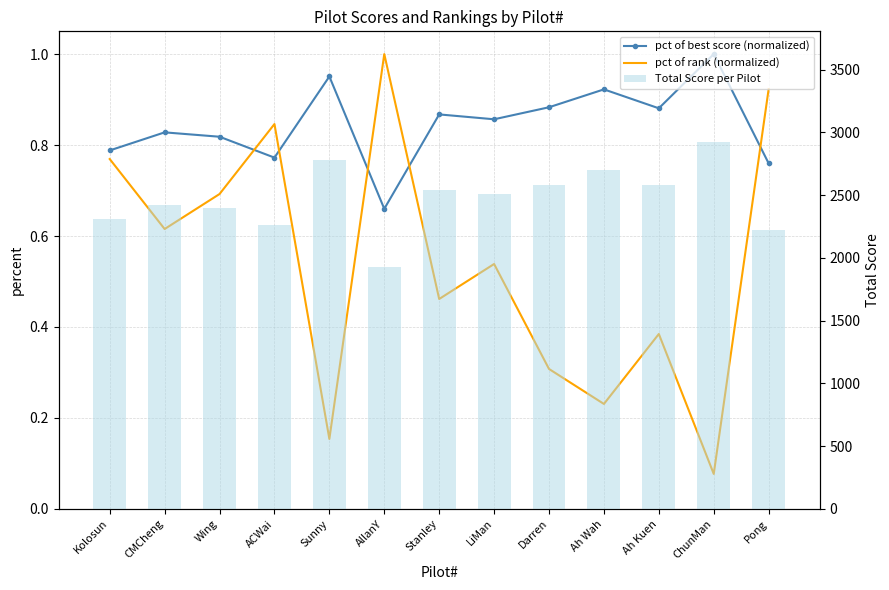

Reading left to right, transcribe all the data shown in this chart.

pct of best score (normalized): Kolosun=0.8	CMCheng=0.8	Wing=0.8	ACWai=0.8	Sunny=1.0	AllanY=0.7	Stanley=0.9	LiMan=0.9	Darren=0.9	Ah Wah=0.9	Ah Kuen=0.9	ChunMan=1.0	Pong=0.8
pct of rank (normalized): Kolosun=0.8	CMCheng=0.6	Wing=0.7	ACWai=0.8	Sunny=0.2	AllanY=1.0	Stanley=0.5	LiMan=0.5	Darren=0.3	Ah Wah=0.2	Ah Kuen=0.4	ChunMan=0.1	Pong=0.9
Total Score per Pilot: Kolosun=2307.4	CMCheng=2423.7	Wing=2395.6	ACWai=2261.1	Sunny=2783.4	AllanY=1931.7	Stanley=2539.2	LiMan=2507.9	Darren=2585.3	Ah Wah=2700.3	Ah Kuen=2578.6	ChunMan=2927.6	Pong=2224.2